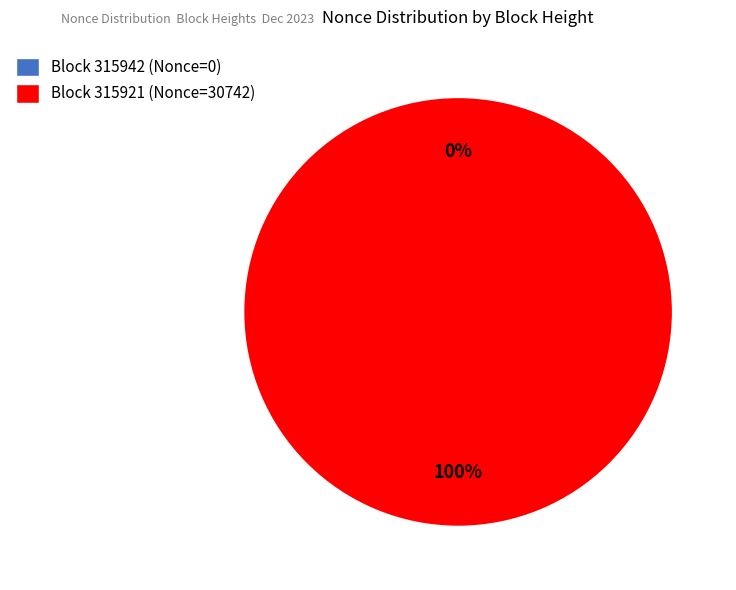

Which category has the smallest portion of the pie?

315942